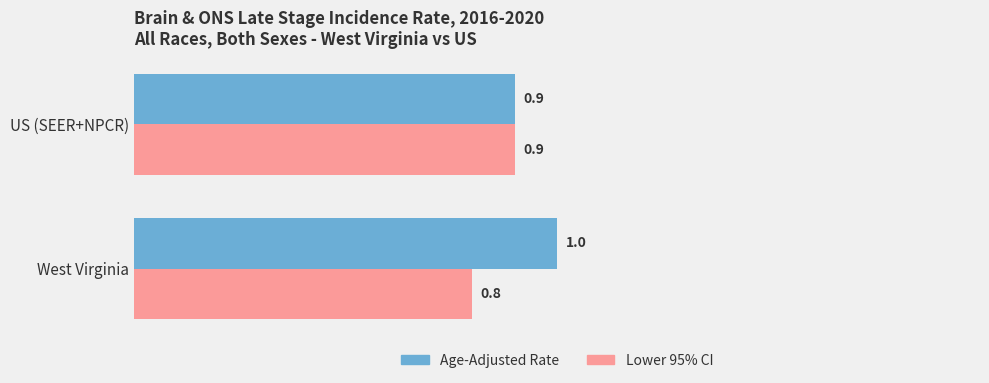

List the labels in order of Lower 95% CI value, smallest first.

West Virginia, US (SEER+NPCR)